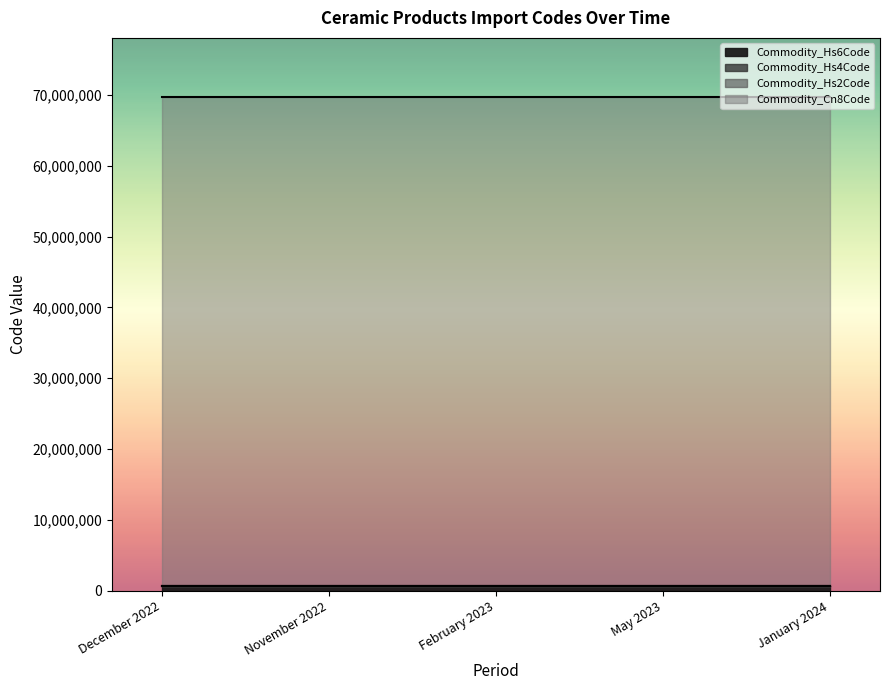

The Commodity_Hs2Code series shows 69 at May 2023. True or false?

True